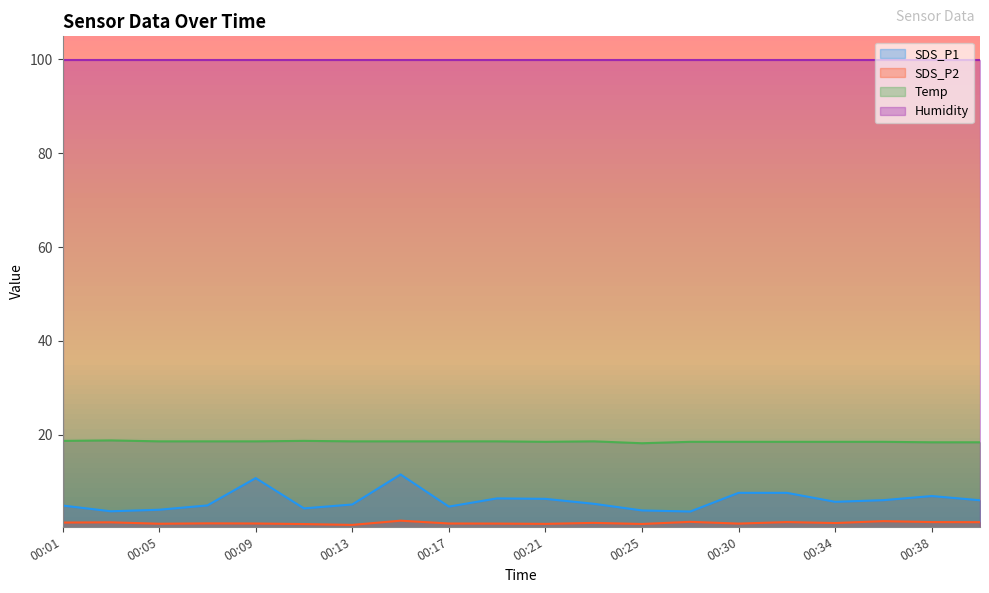

How many lines are shown in the chart?

3